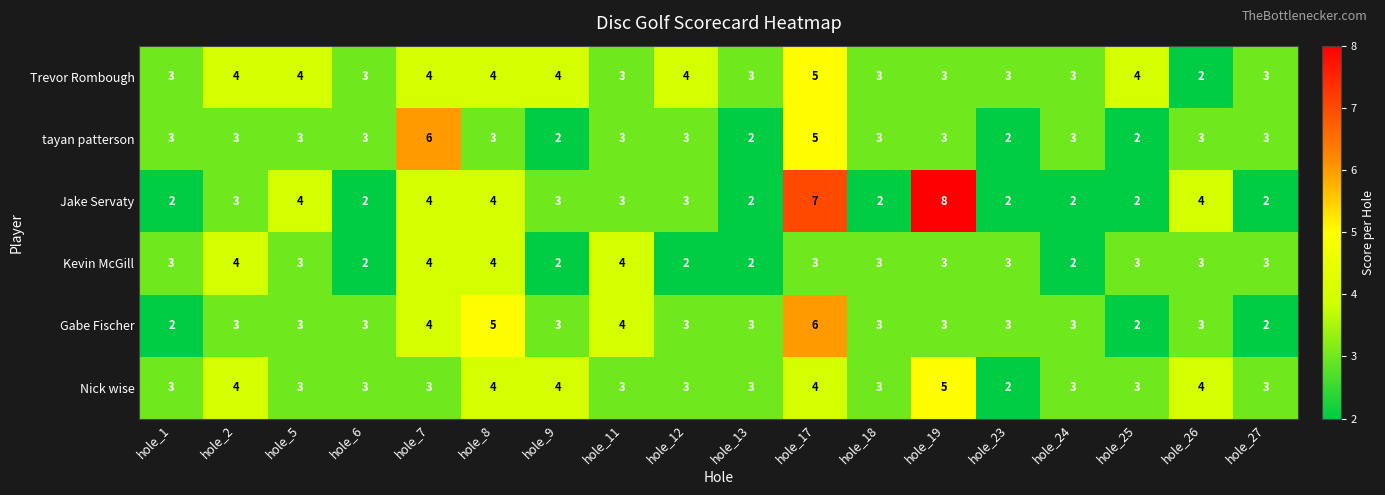

What is the maximum value shown in the chart?

8